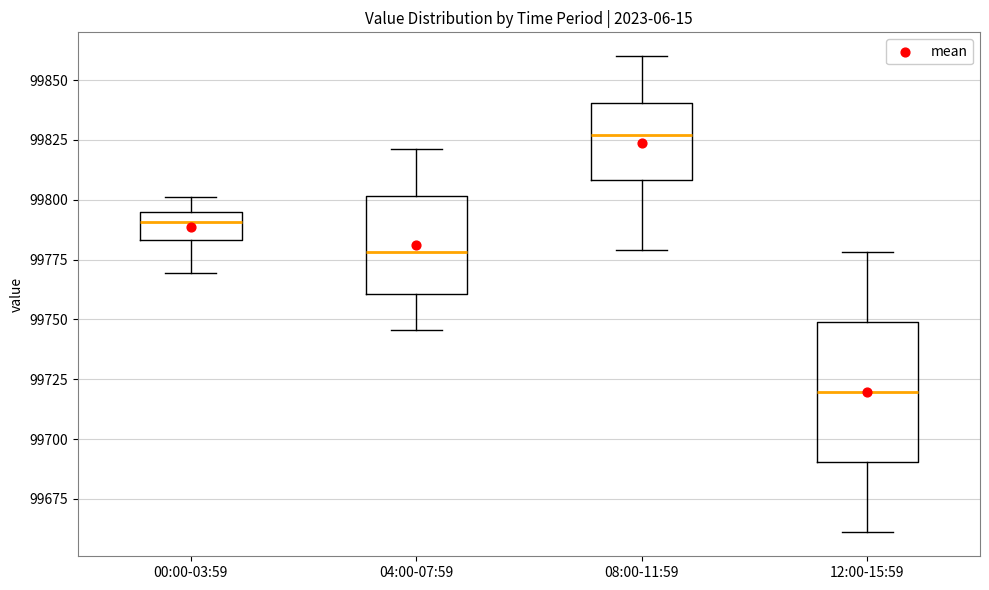

Reading left to right, transcribe this box plot: for each box, give where its median line is, the range the box spans, and where its two whiskers end, as read against the y-axis. The values are not printed on the chart, so give them approximately, as read against the axis.

00:00-03:59: median 99790, box 99785 to 99795, whiskers 99770 to 99800
04:00-07:59: median 99780, box 99760 to 99800, whiskers 99745 to 99820
08:00-11:59: median 99825, box 99810 to 99840, whiskers 99780 to 99860
12:00-15:59: median 99720, box 99690 to 99750, whiskers 99660 to 99780